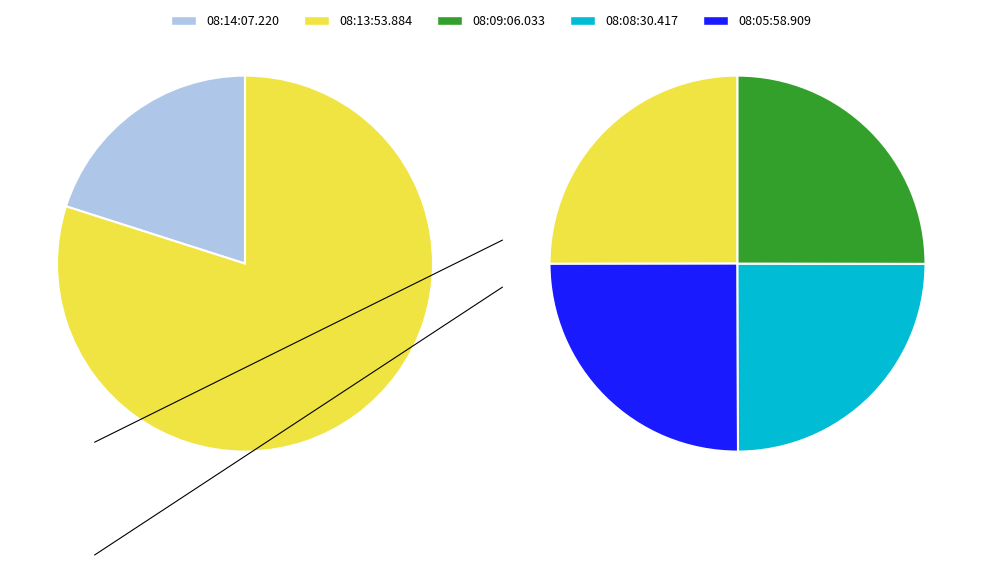

How many slices are in this pie chart?

5